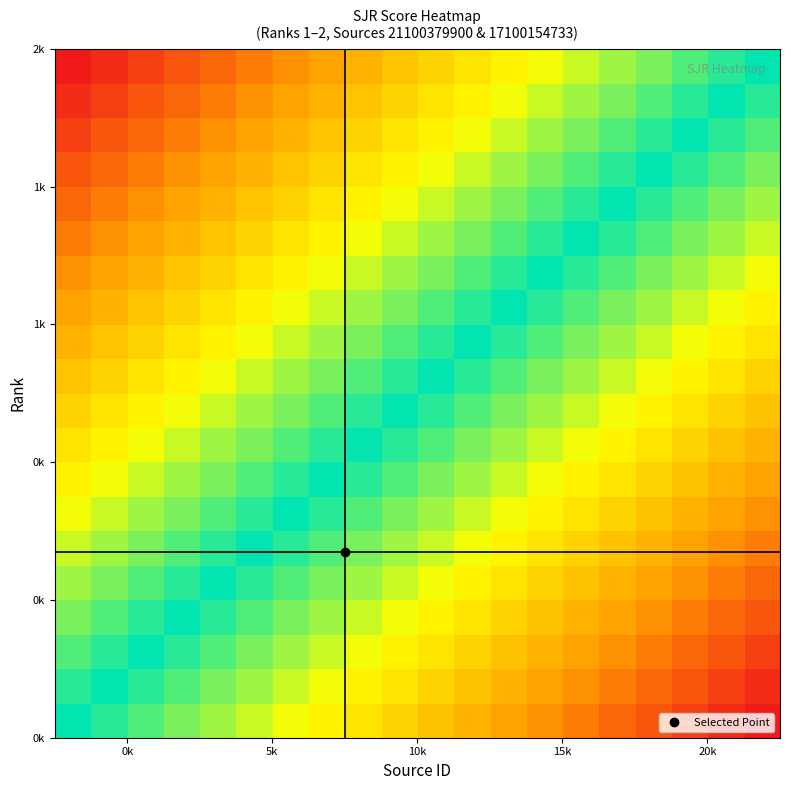

At how many categories does at least one series exceed 0?

19